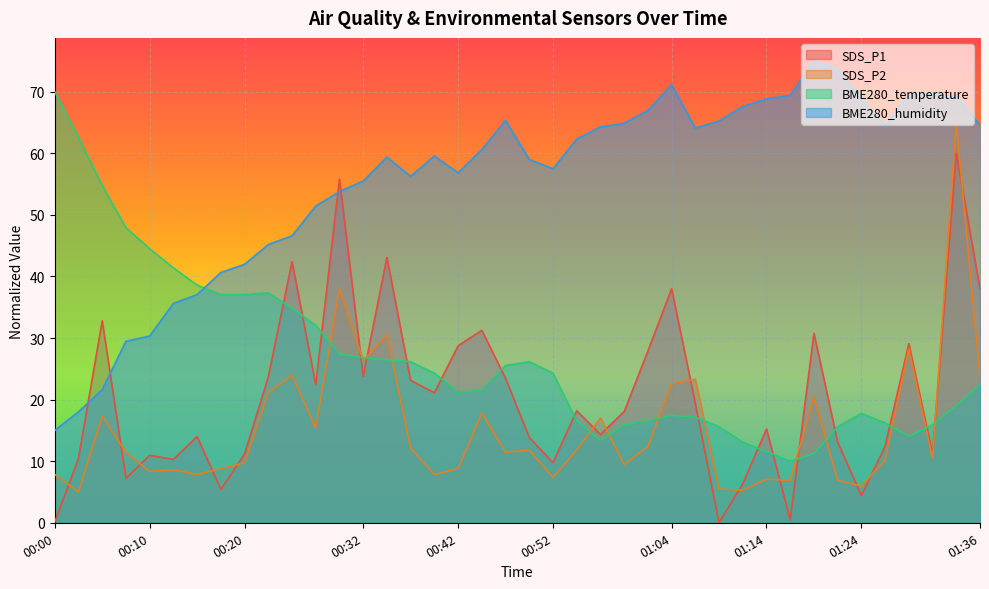

At which category is the sum across all series the highest?

01:33